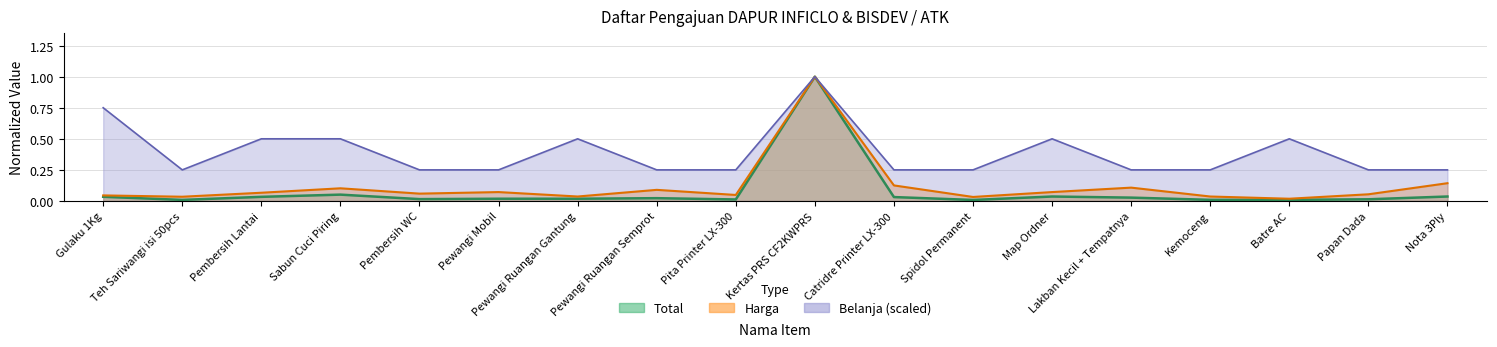

Which series changed the most between Pembersih WC and Nota 3Ply?

Harga